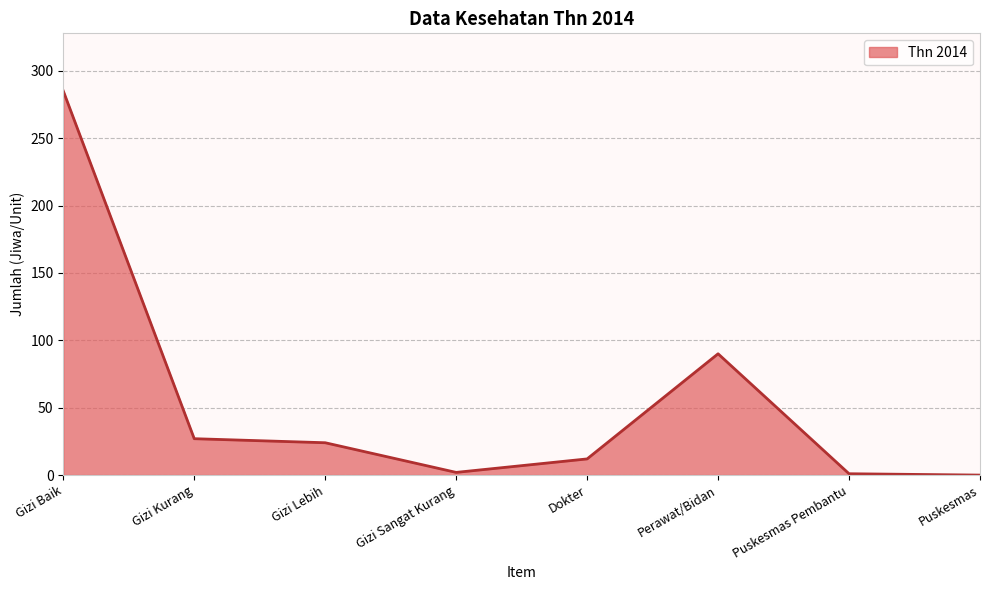

Does the chart have visible grid lines?

Yes